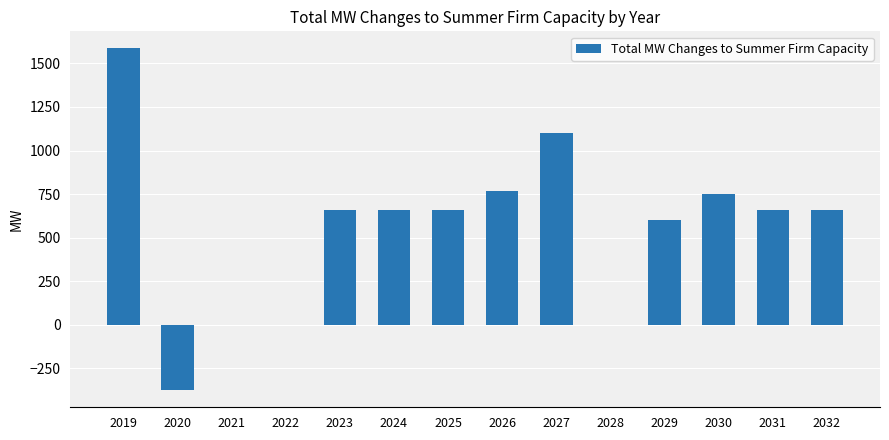

What is the maximum value shown in the chart?

1586.0